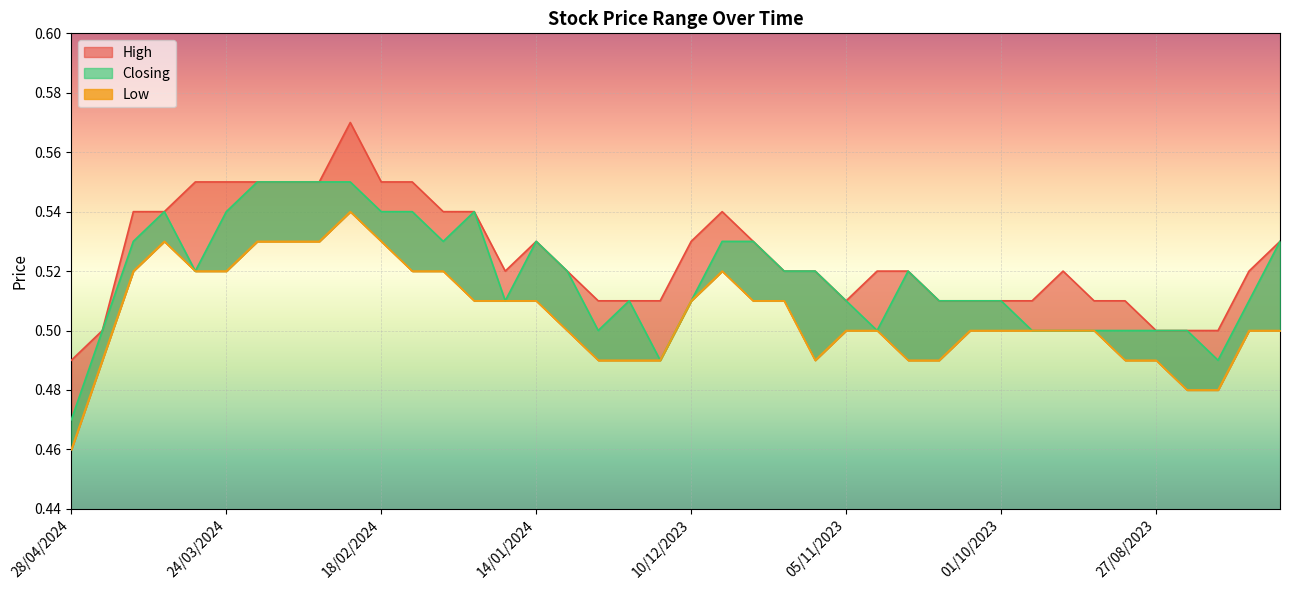

At which category does the chart reach its peak across all series?

25/02/2024